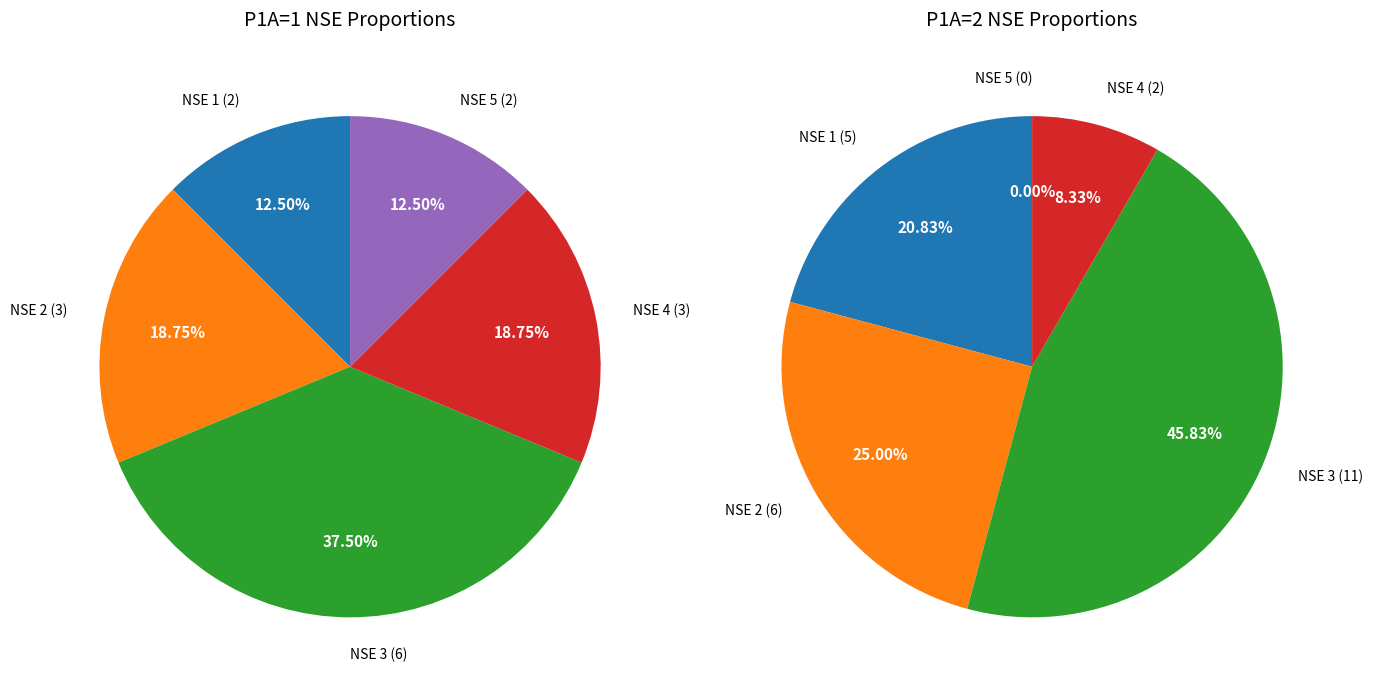

What is the smallest slice in the pie chart?

NSE 5